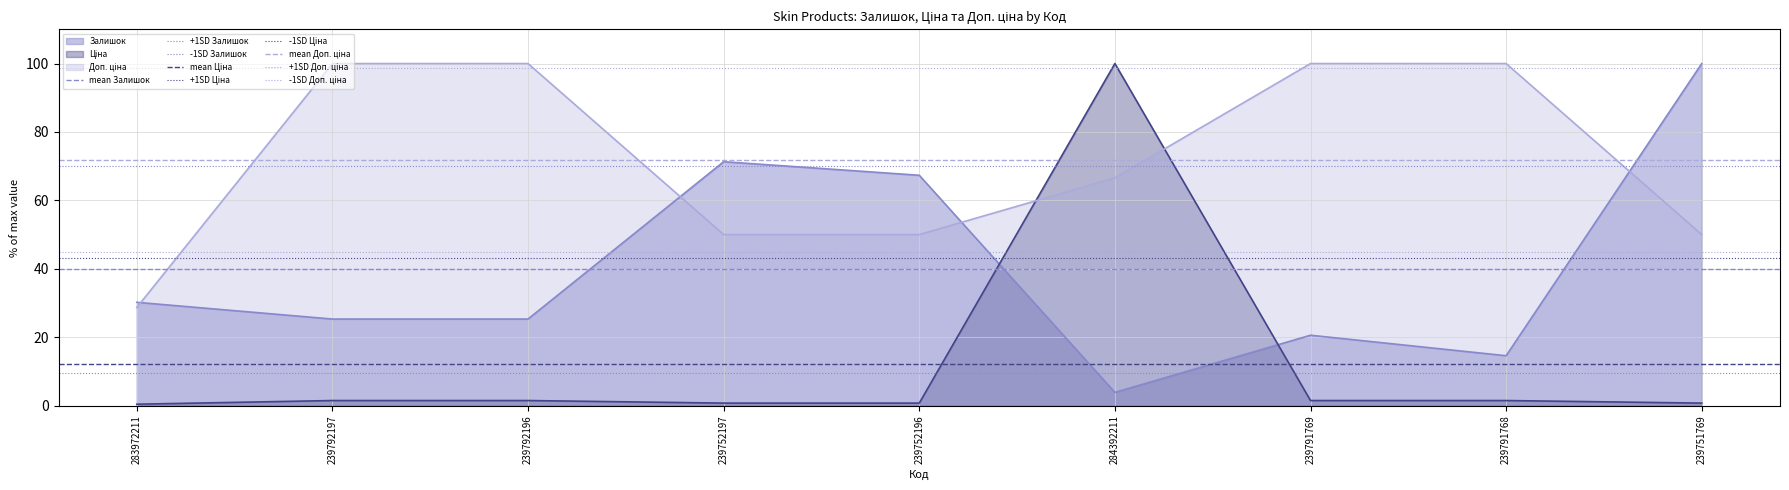

What is the greatest value displayed?

100.0